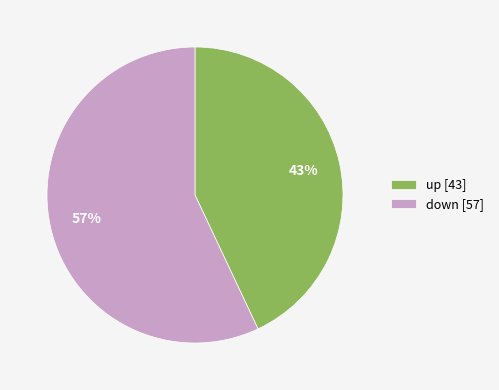

How many segments does this pie chart have?

2